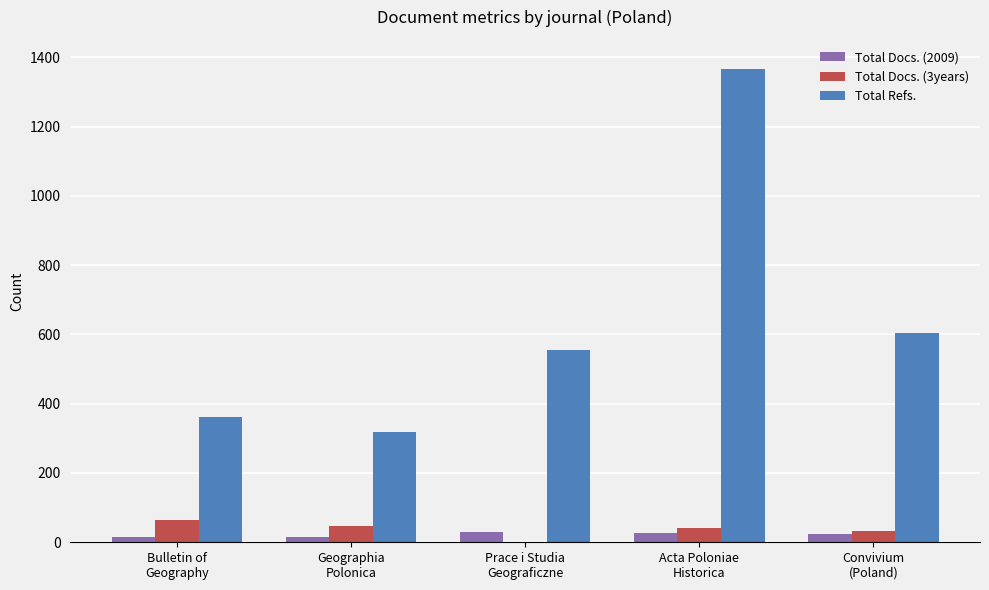

Which series has the largest range (max minus min)?

Total Refs.